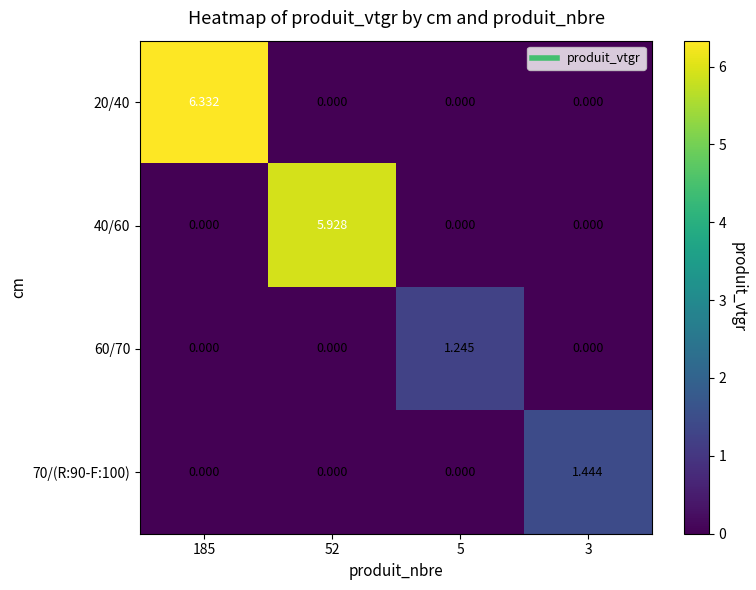

Is the value of 70/(R:90-F:100) at 185 greater than the value of 60/70 at 5?

No